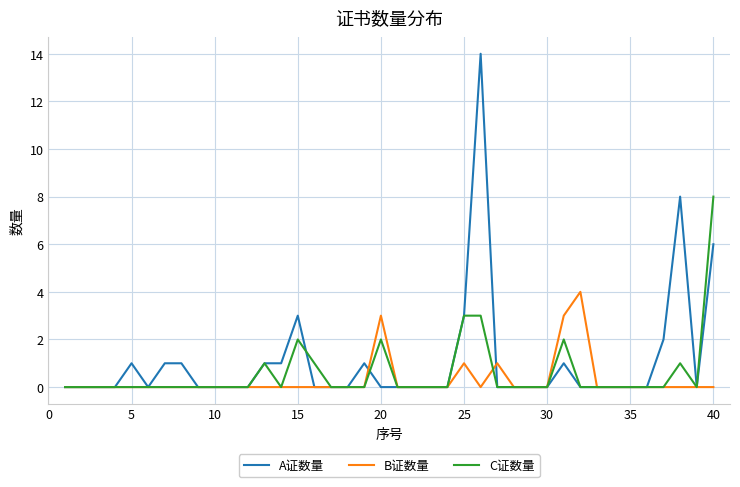

What is the difference between the second highest and second lowest values in the C证数量 series?

3